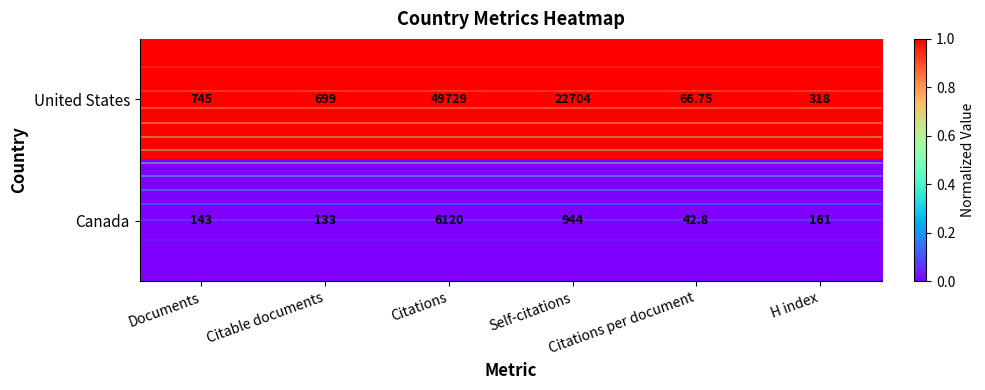

Which series has the largest total across all categories?

United States